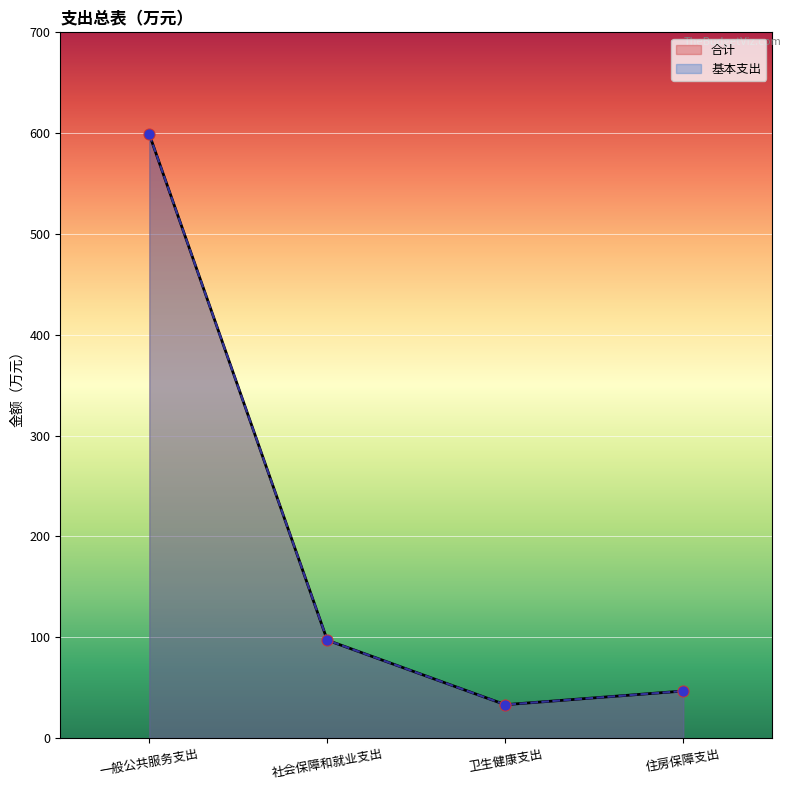

Is the value of 合计 at 卫生健康支出 greater than the value of 基本支出 at 卫生健康支出?

No